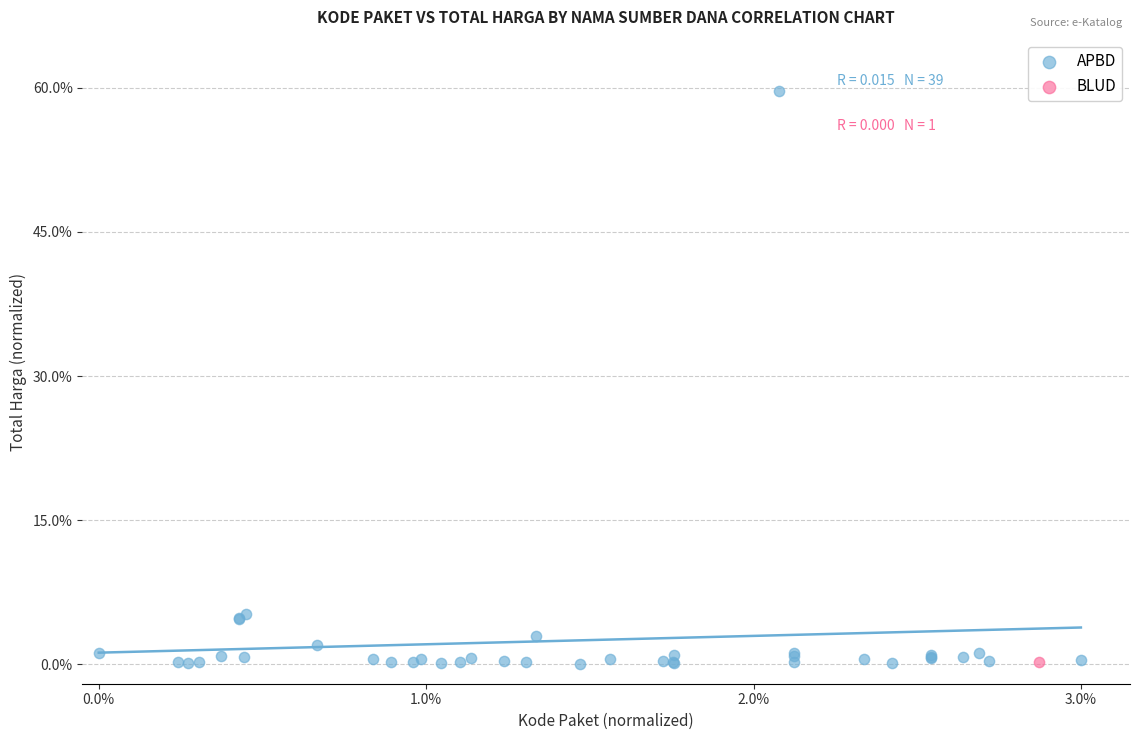

What are all the series names shown in the legend?

APBD, BLUD